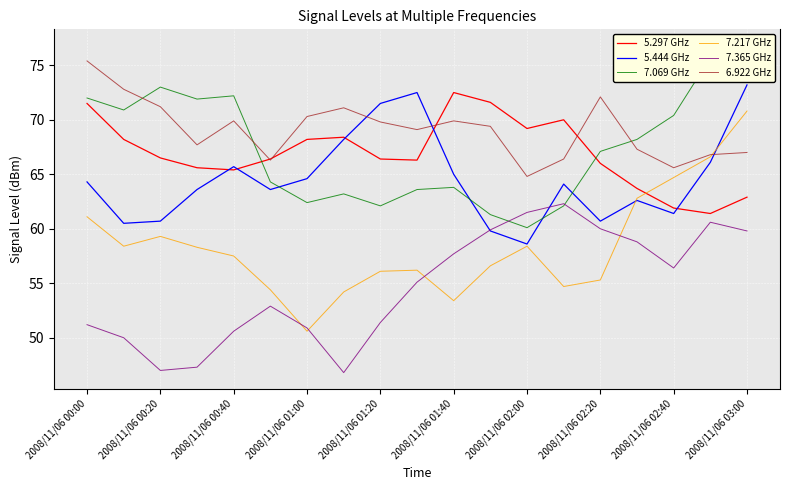

List the series in order of their peak value, lowest first.

7.365 GHz, 7.217 GHz, 5.297 GHz, 5.444 GHz, 6.922 GHz, 7.069 GHz